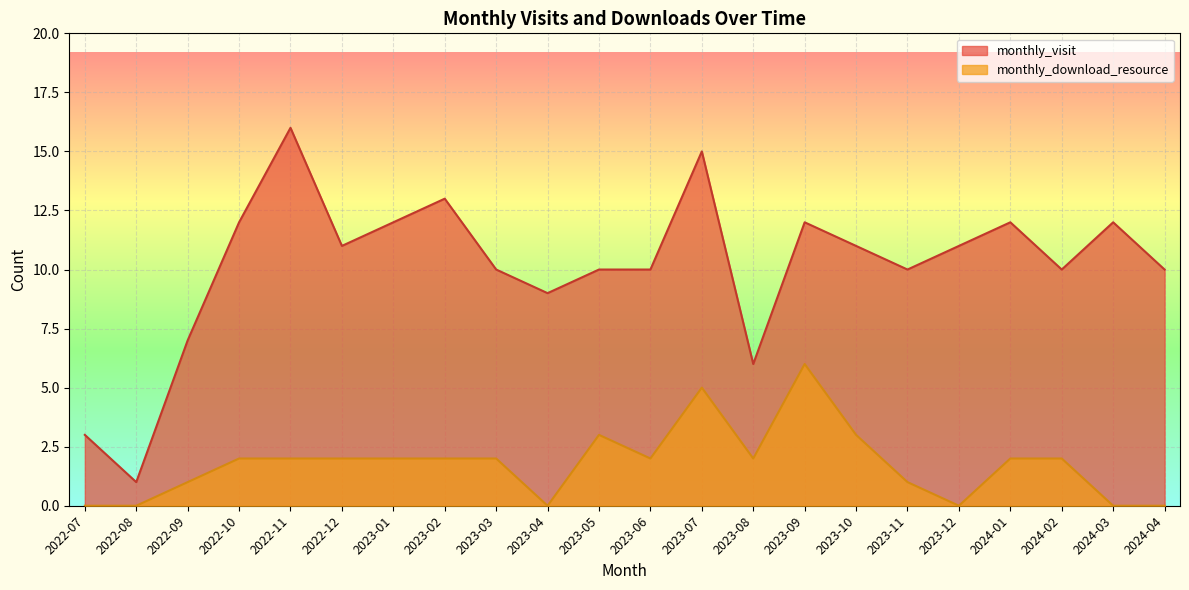

What is the label of the 14th point from the right?

2023-03